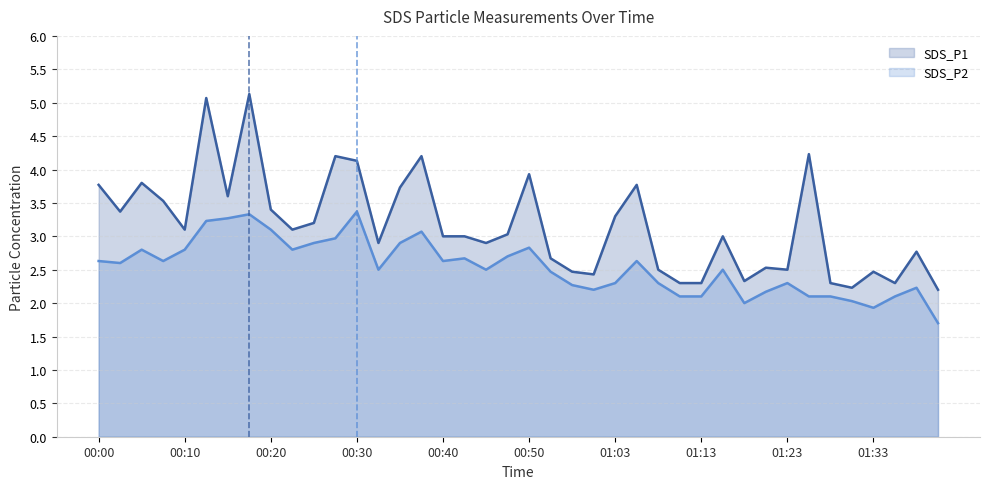

At which category is the sum across all series the highest?

00:18